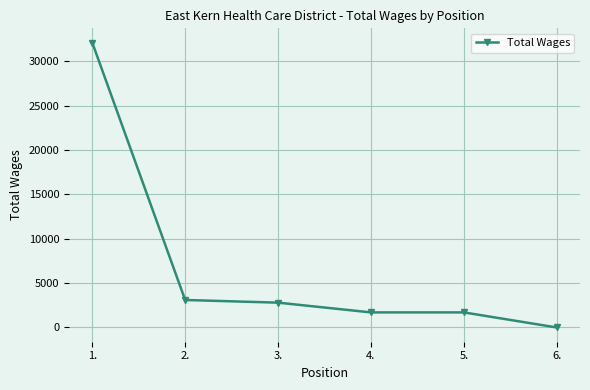

What is the value of the 3rd point from the left?

2800